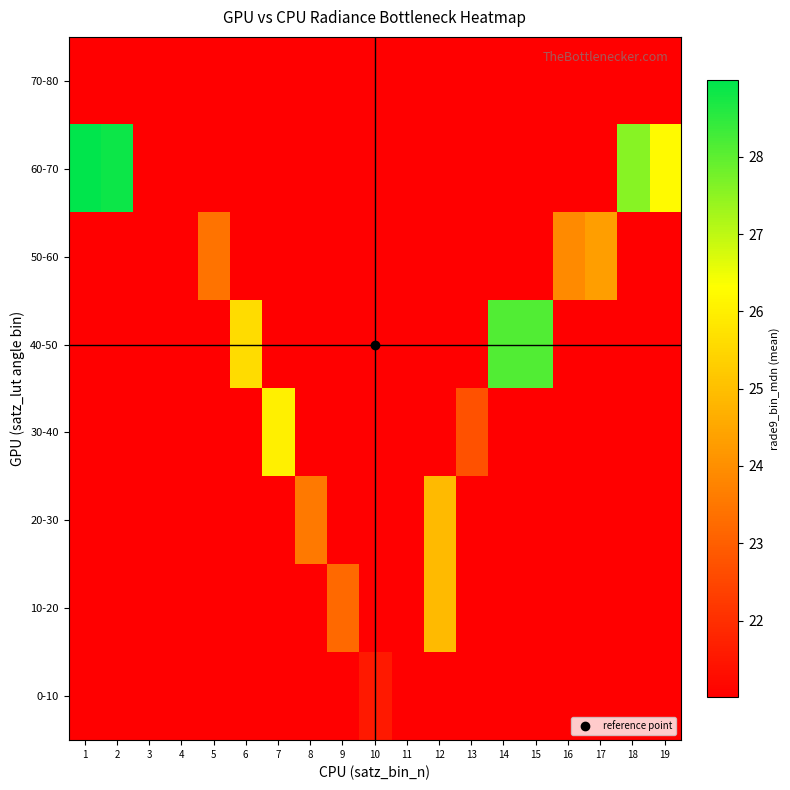

Reading right to left, transcribe all the data shown in this chart.

0-10: 19=21.0	18=21.0	17=21.0	16=21.0	15=21.0	14=21.0	13=21.0	12=21.0	11=21.0	10=21.6	9=21.0	8=21.0	7=21.0	6=21.0	5=21.0	4=21.0	3=21.0	2=21.0	1=21.0
10-20: 19=21.0	18=21.0	17=21.0	16=21.0	15=21.0	14=21.0	13=21.0	12=24.9	11=21.0	10=21.0	9=23.2	8=21.0	7=21.0	6=21.0	5=21.0	4=21.0	3=21.0	2=21.0	1=21.0
20-30: 19=21.0	18=21.0	17=21.0	16=21.0	15=21.0	14=21.0	13=21.0	12=24.9	11=21.0	10=21.0	9=21.0	8=23.6	7=21.0	6=21.0	5=21.0	4=21.0	3=21.0	2=21.0	1=21.0
30-40: 19=21.0	18=21.0	17=21.0	16=21.0	15=21.0	14=21.0	13=22.7	12=21.0	11=21.0	10=21.0	9=21.0	8=21.0	7=26.0	6=21.0	5=21.0	4=21.0	3=21.0	2=21.0	1=21.0
40-50: 19=21.0	18=21.0	17=21.0	16=21.0	15=28.1	14=28.1	13=21.0	12=21.0	11=21.0	10=21.0	9=21.0	8=21.0	7=21.0	6=25.6	5=21.0	4=21.0	3=21.0	2=21.0	1=21.0
50-60: 19=21.0	18=21.0	17=24.3	16=23.9	15=21.0	14=21.0	13=21.0	12=21.0	11=21.0	10=21.0	9=21.0	8=21.0	7=21.0	6=21.0	5=23.4	4=21.0	3=21.0	2=21.0	1=21.0
60-70: 19=26.2	18=27.6	17=21.0	16=21.0	15=21.0	14=21.0	13=21.0	12=21.0	11=21.0	10=21.0	9=21.0	8=21.0	7=21.0	6=21.0	5=21.0	4=21.0	3=21.0	2=28.8	1=29.0
70-80: 19=21.0	18=21.0	17=21.0	16=21.0	15=21.0	14=21.0	13=21.0	12=21.0	11=21.0	10=21.0	9=21.0	8=21.0	7=21.0	6=21.0	5=21.0	4=21.0	3=21.0	2=21.0	1=21.0